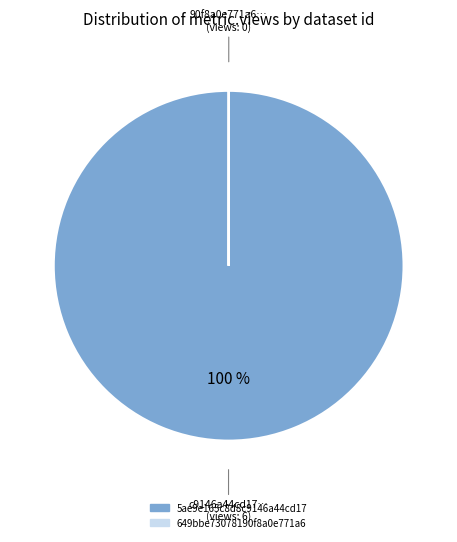

Is it true that 5ae9e165c8d8c9146a44cd17 is 100% of the pie?

True